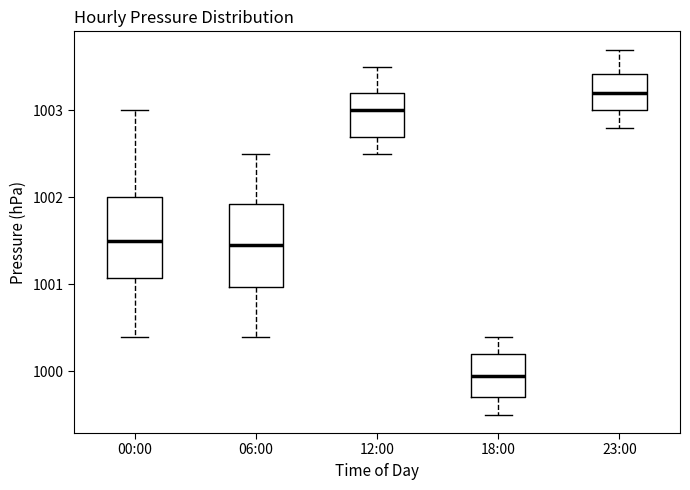

Reading left to right, transcribe this box plot: for each box, give where its median line is, the range the box spans, and where its two whiskers end, as read against the y-axis. The values are not printed on the chart, so give them approximately, as read against the axis.

00:00: median 1001.5, box 1001.1 to 1002.0, whiskers 1000.4 to 1003.0
06:00: median 1001.5, box 1001.0 to 1001.9, whiskers 1000.4 to 1002.5
12:00: median 1003.0, box 1002.7 to 1003.2, whiskers 1002.5 to 1003.5
18:00: median 1000.0, box 999.7 to 1000.2, whiskers 999.5 to 1000.4
23:00: median 1003.2, box 1003.0 to 1003.4, whiskers 1002.8 to 1003.7